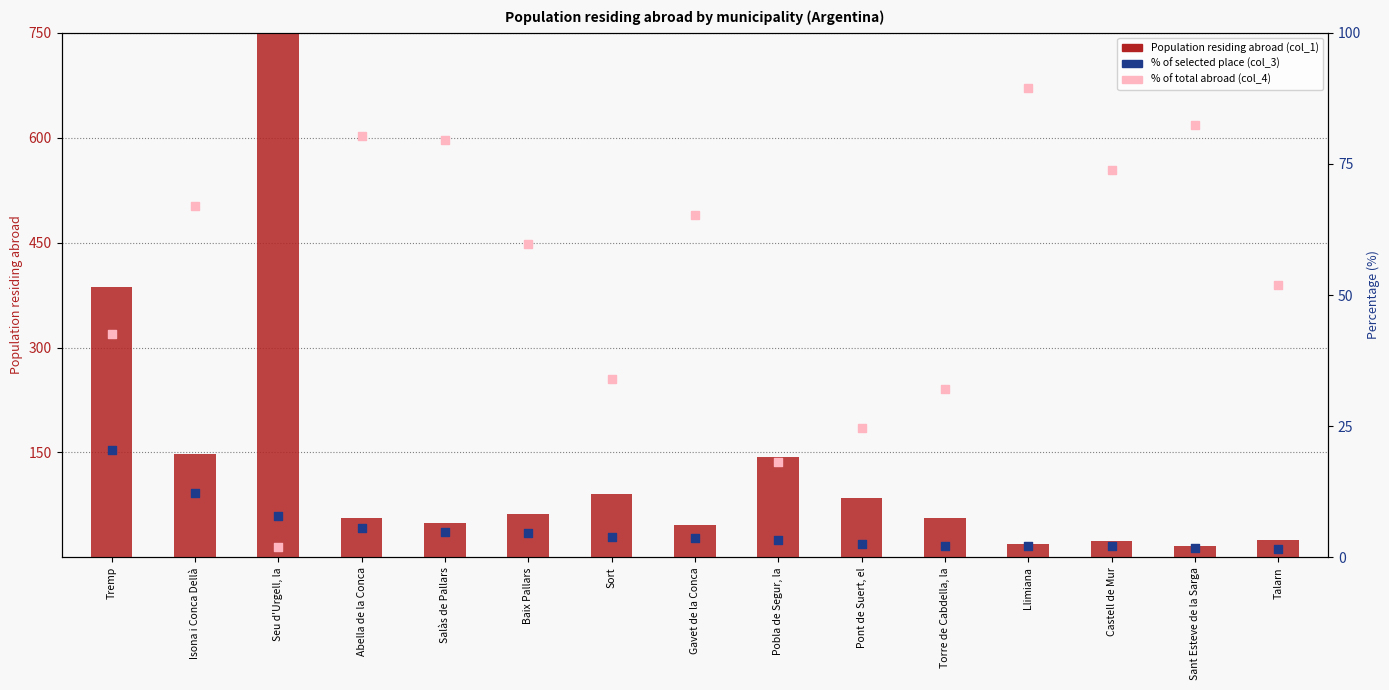

At how many categories does at least one series exceed 2041?

1